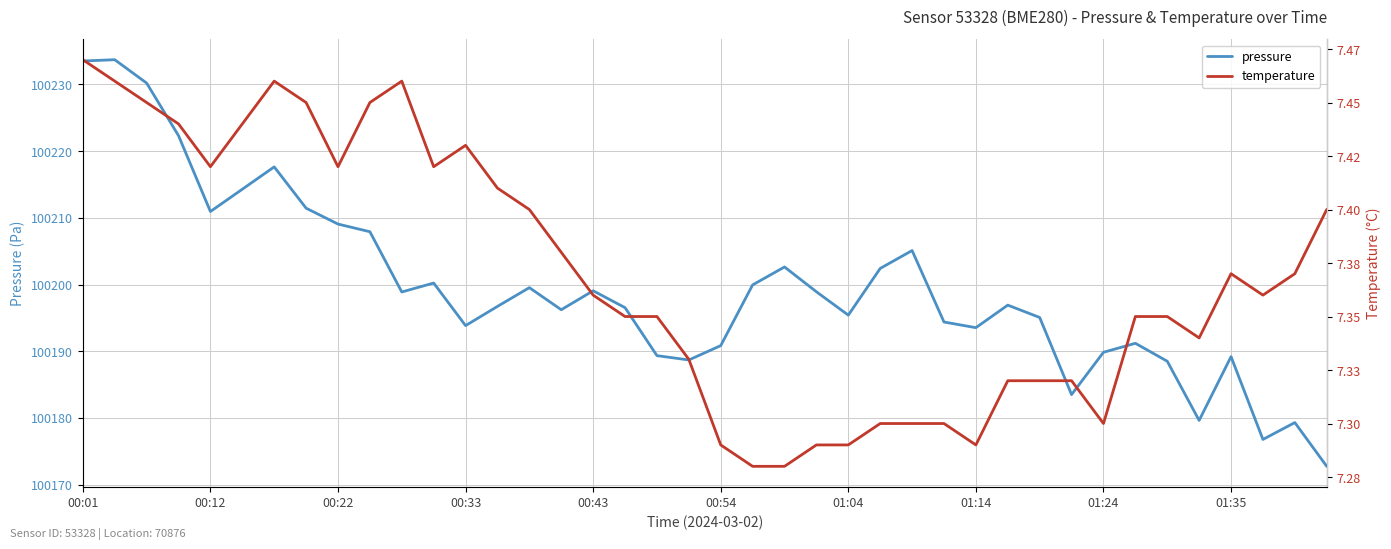

What is the minimum value for pressure?

100172.8